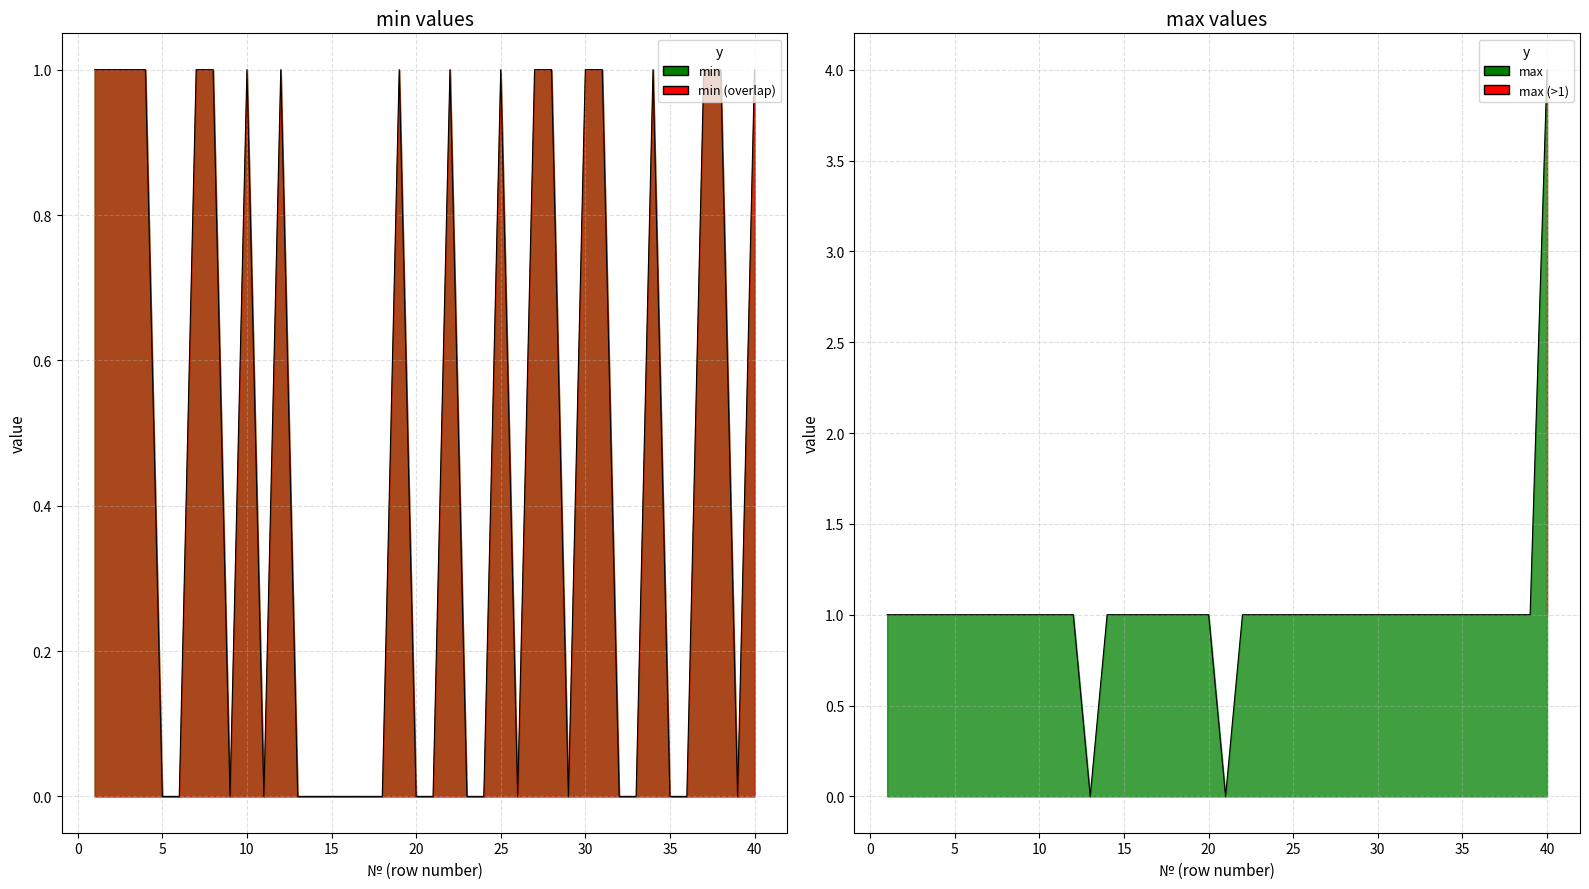

Is it true that min equals 1 at 1?

True